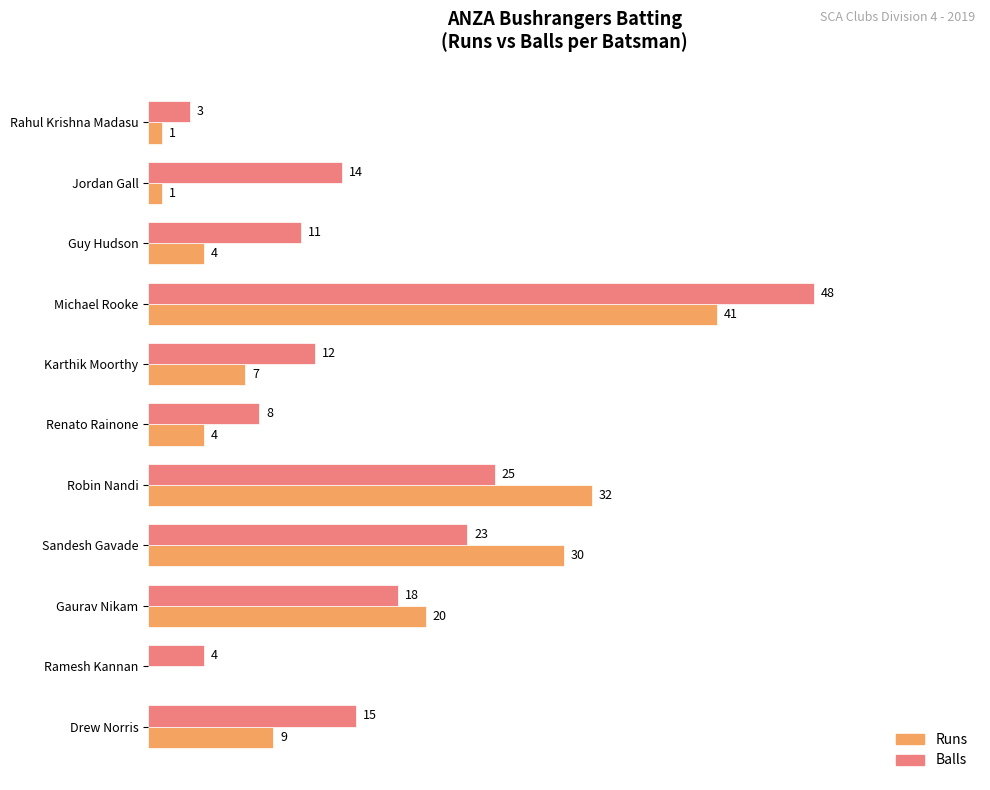

Between Ramesh Kannan and Drew Norris, which series saw the biggest shift?

Balls